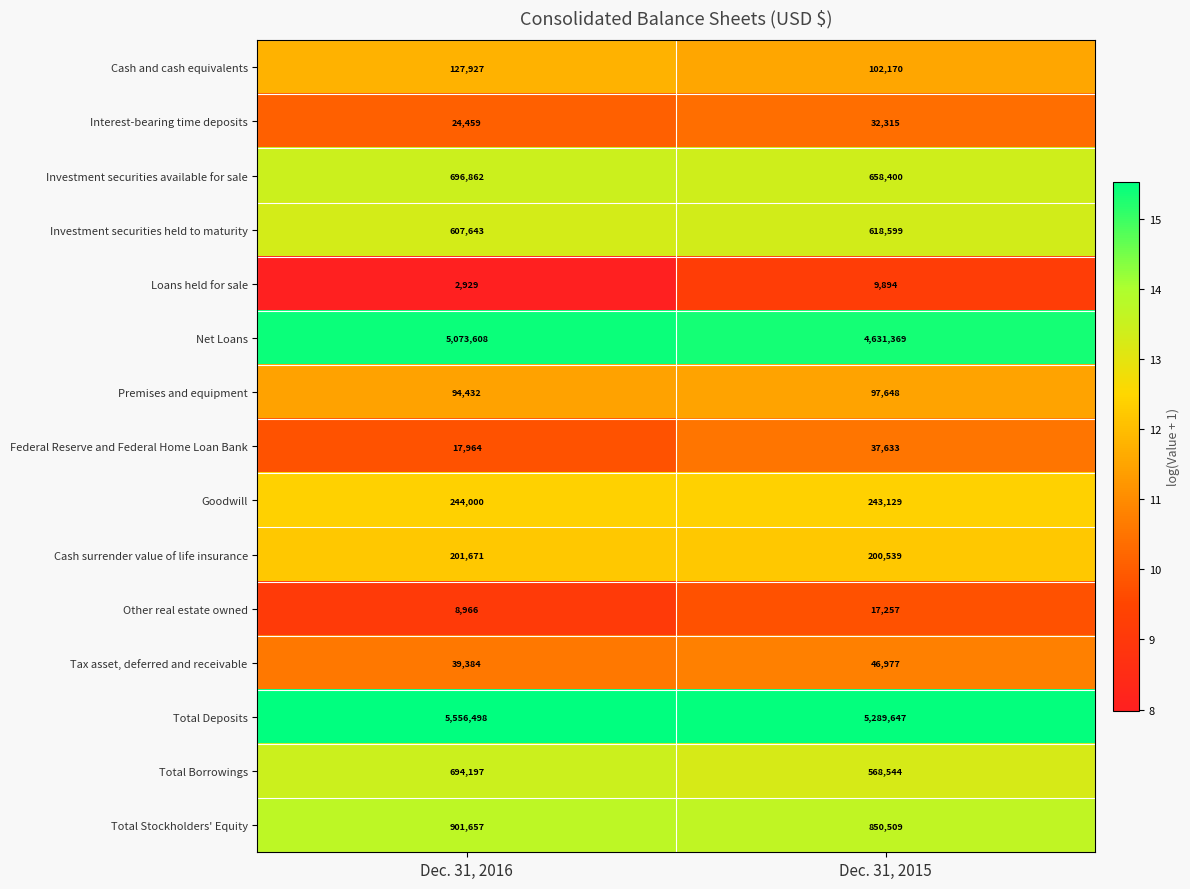

How many data points does each series have?

2